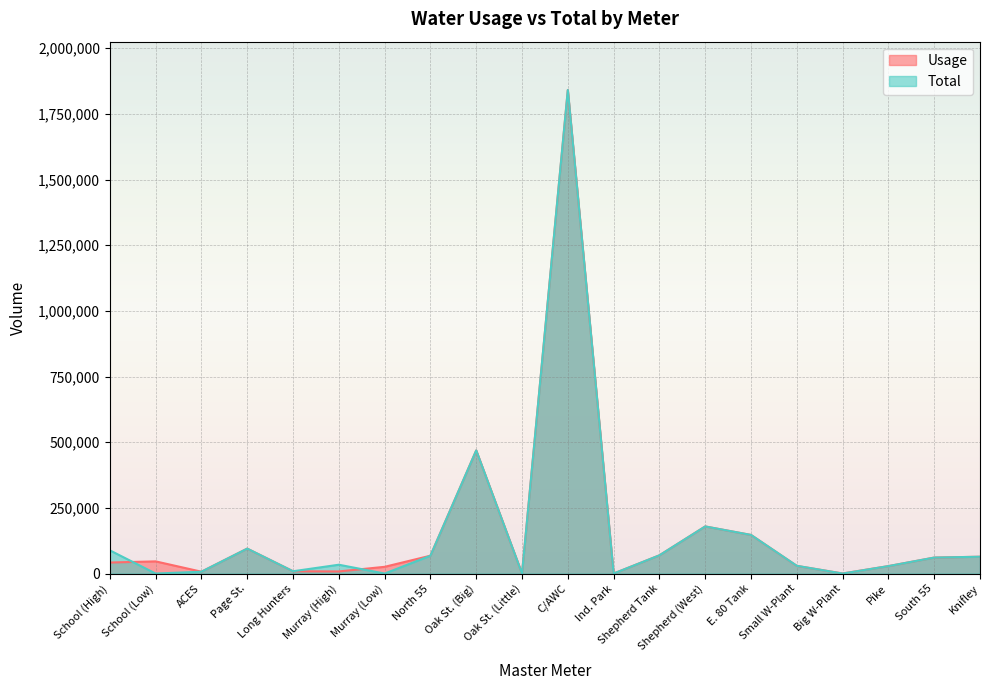

How many interior local peaks does the Total series have?

5